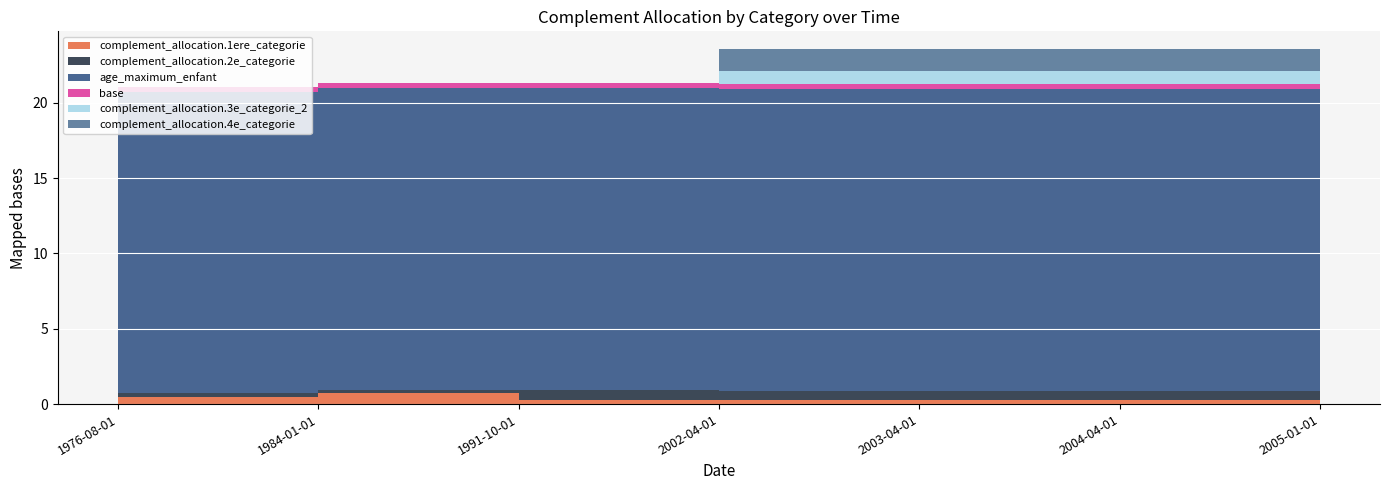

Reading left to right, extract all data points from this chart.

complement_allocation.1ere_categorie: 1976-08-01=0.5	1984-01-01=0.7	1991-10-01=0.2	2002-04-01=0.2	2003-04-01=0.2	2004-04-01=0.2	2005-01-01=0.2
complement_allocation.2e_categorie: 1976-08-01=0.2	1984-01-01=0.2	1991-10-01=0.7	2002-04-01=0.7	2003-04-01=0.7	2004-04-01=0.7	2005-01-01=0.7
age_maximum_enfant: 1976-08-01=20.0	1984-01-01=20.0	1991-10-01=20.0	2002-04-01=20.0	2003-04-01=20.0	2004-04-01=20.0	2005-01-01=20.0
base: 1976-08-01=0.3	1984-01-01=0.3	1991-10-01=0.3	2002-04-01=0.3	2003-04-01=0.3	2004-04-01=0.3	2005-01-01=0.3
complement_allocation.3e_categorie_2: 1976-08-01=0.0	1984-01-01=0.0	1991-10-01=0.0	2002-04-01=0.9	2003-04-01=0.9	2004-04-01=0.9	2005-01-01=0.9
complement_allocation.4e_categorie: 1976-08-01=0.0	1984-01-01=0.0	1991-10-01=0.0	2002-04-01=1.4	2003-04-01=1.4	2004-04-01=1.4	2005-01-01=1.4